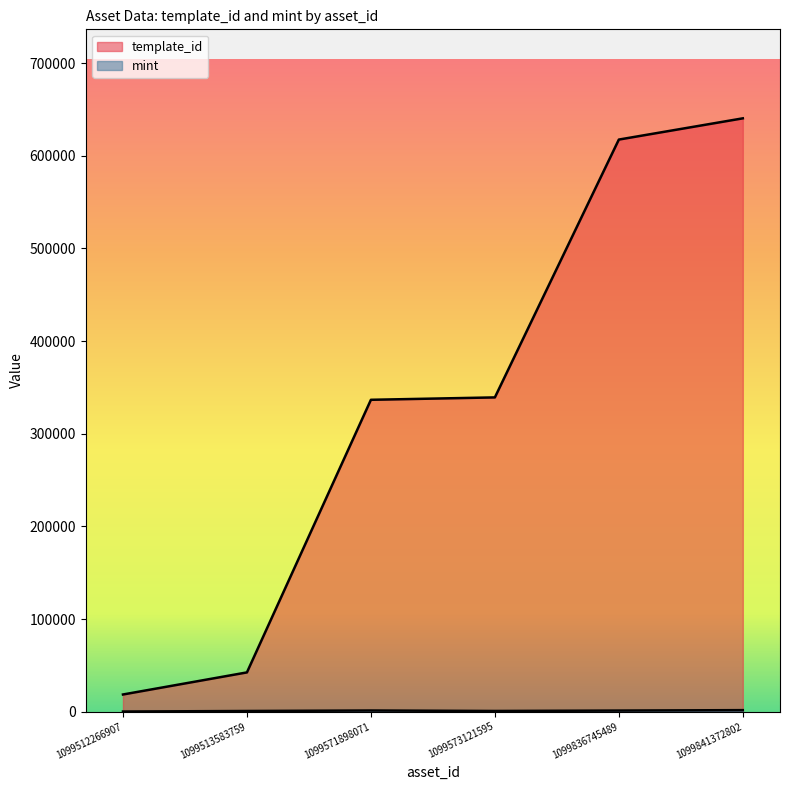

Reading left to right, list all the values displayed in this chart.

template_id: 1099512266907=18581	1099513583759=42420	1099571898071=336643	1099573121595=339228	1099836745489=617508	1099841372802=640424
mint: 1099512266907=184	1099513583759=765	1099571898071=1299	1099573121595=789	1099836745489=1231	1099841372802=1692